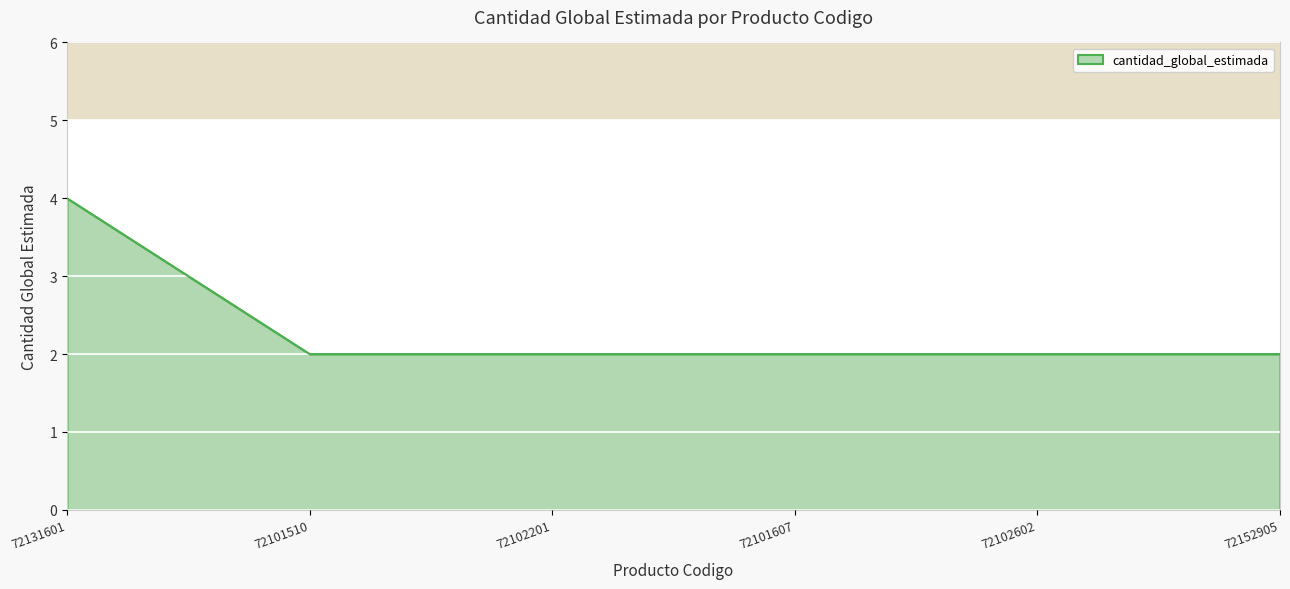

Count the number of categories in the chart.

6